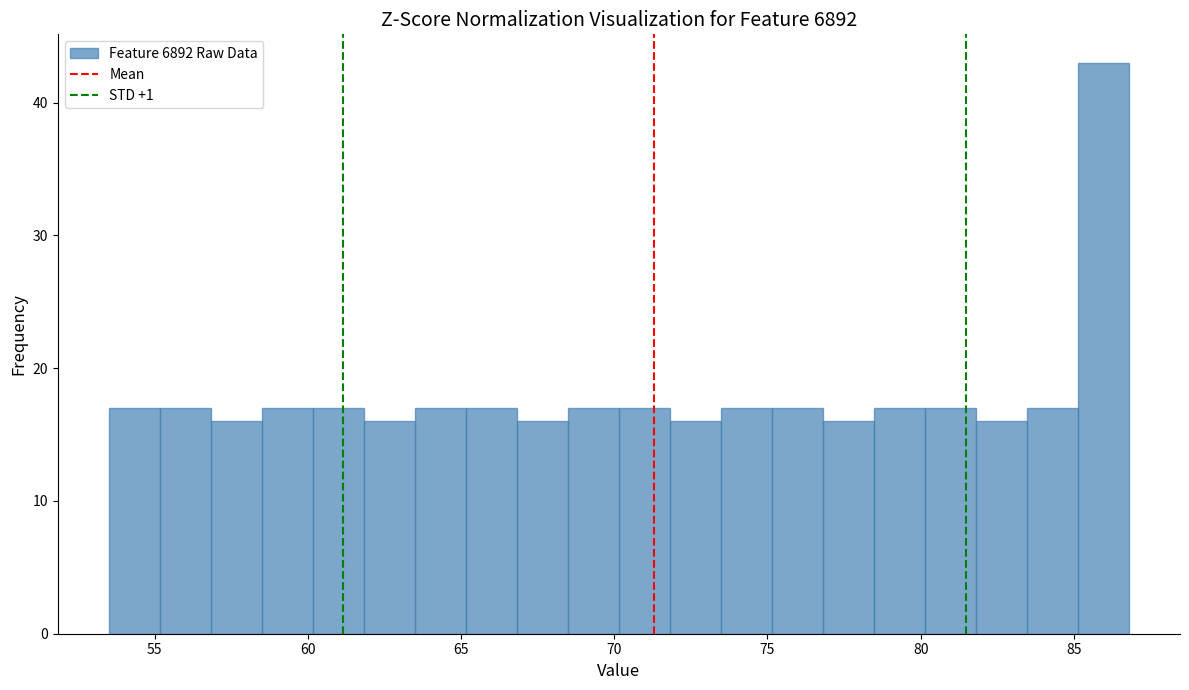

Around what value on the x-axis is the tallest bar? Give the approximate position of its centre, as read against the axis.

86.0